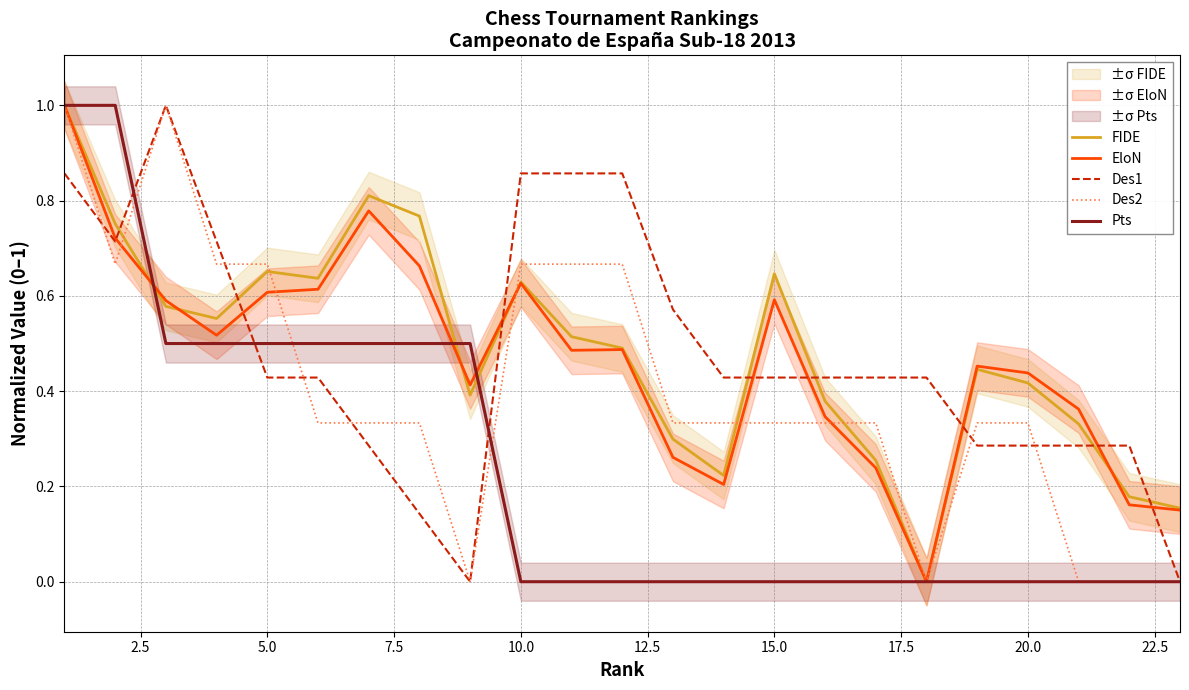

How many intersections are there between Pts and Des2?

3